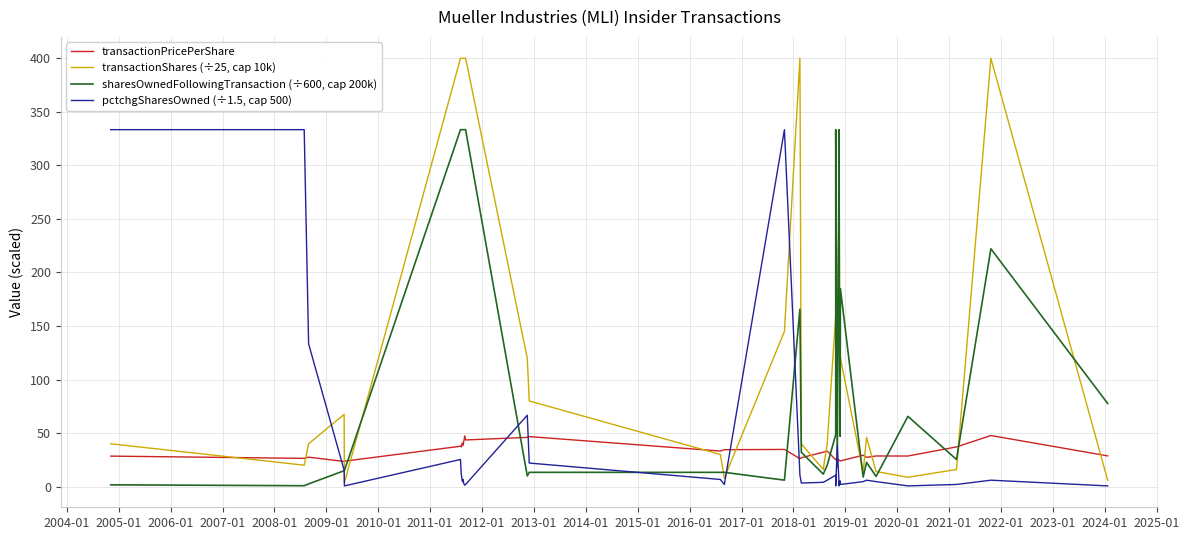

Where is the first local maximum for transactionPricePerShare?

2005-01